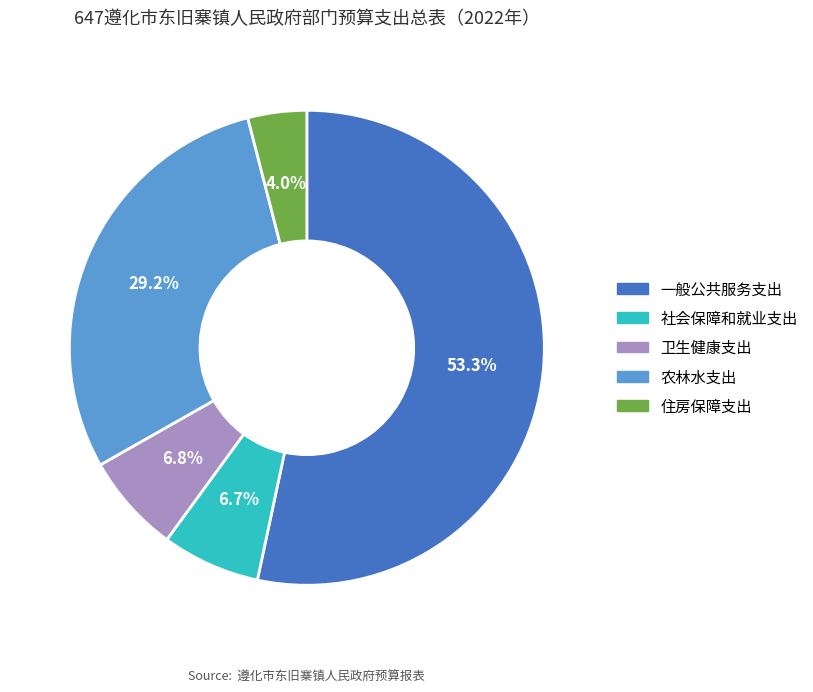

True or false: 住房保障支出 accounts for 4% of the total.

True